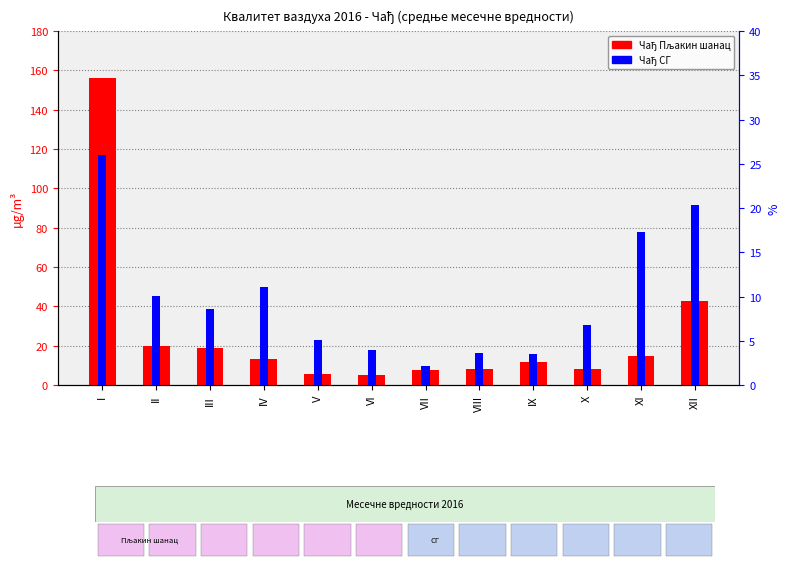

Rank the series by their maximum value, from highest to lowest.

Чађ Пљакин шанац, Чађ СГ